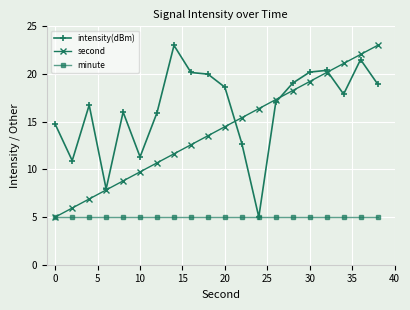

Which series has the largest total across all categories?

intensity(dBm)